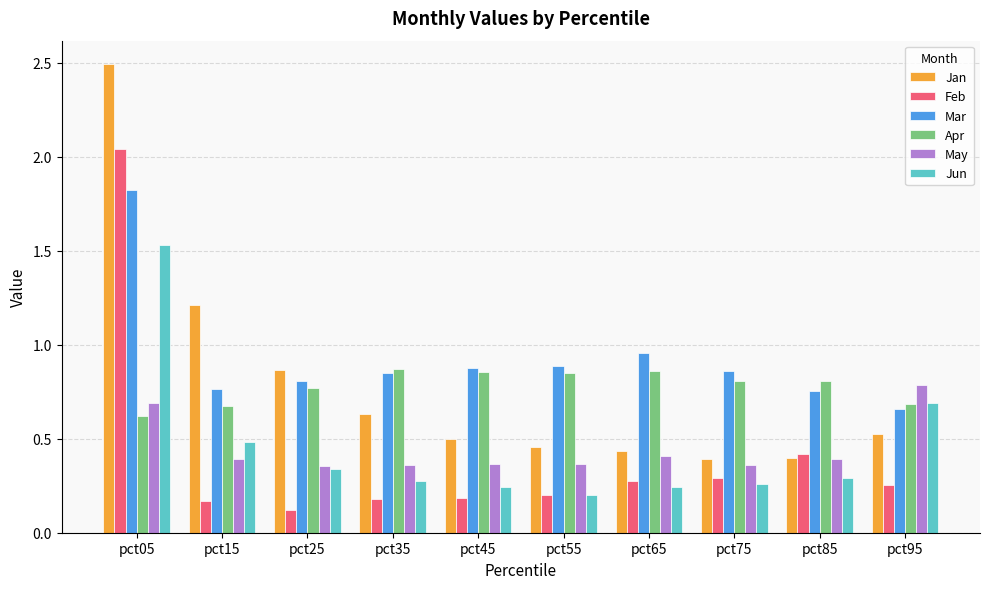

Which category has the highest value in the Jan series?

pct05